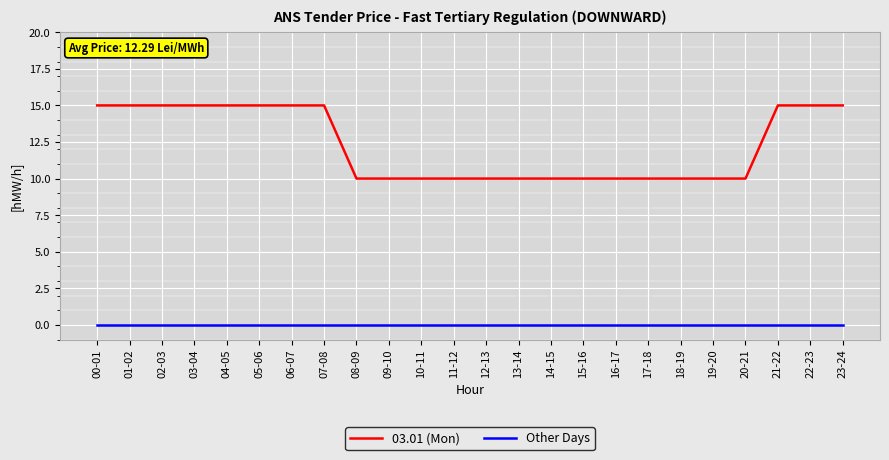

True or false: Other Days has a value of 0 at 09-10.

True